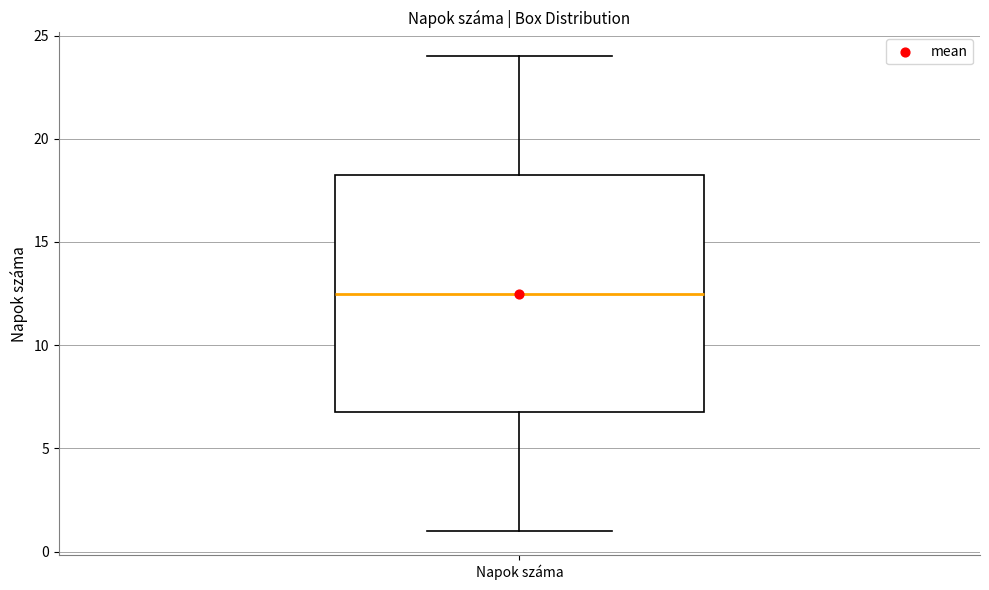

Where is the upper edge of the box for Napok száma on the y-axis? The values are not printed on the chart, so give them approximately, as read against the axis.

18.5